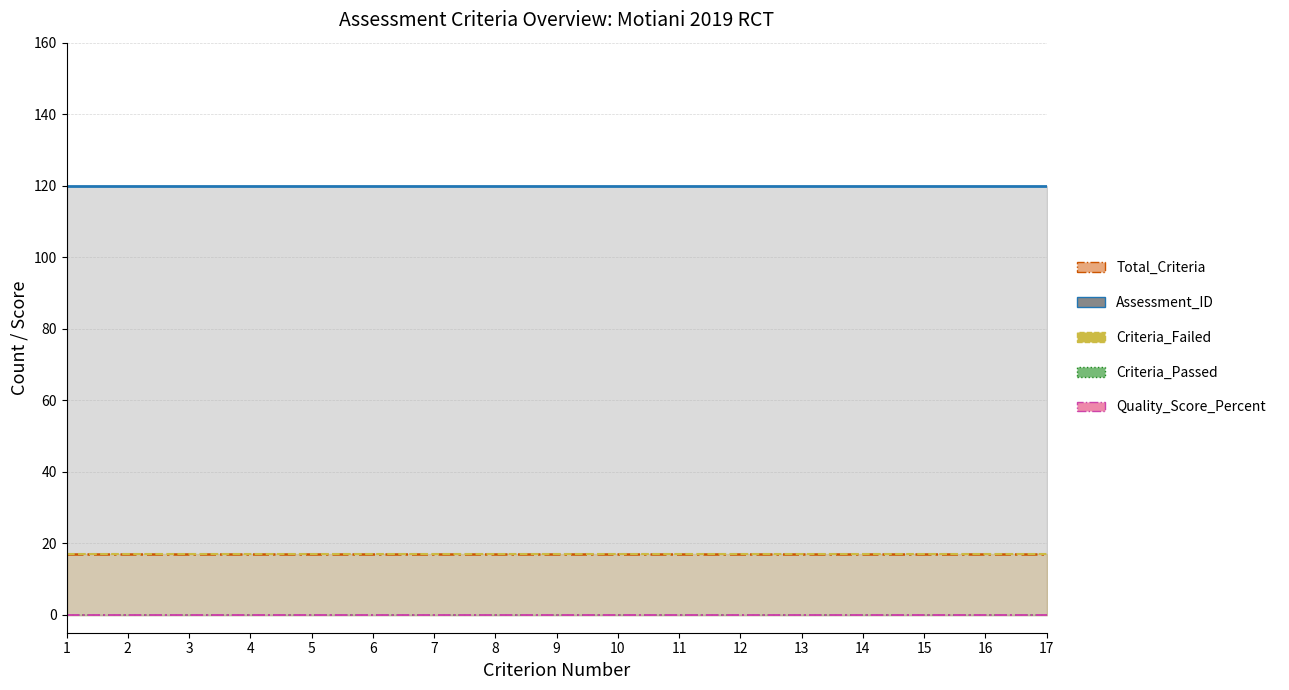

At how many categories does at least one series exceed 118?

17